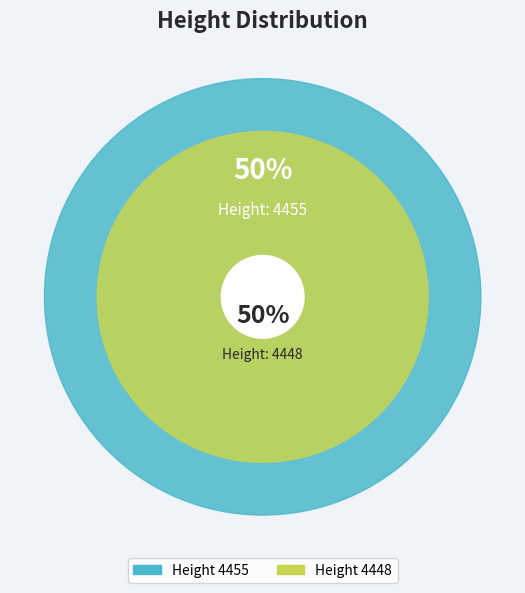

Which slice is the largest?

4455